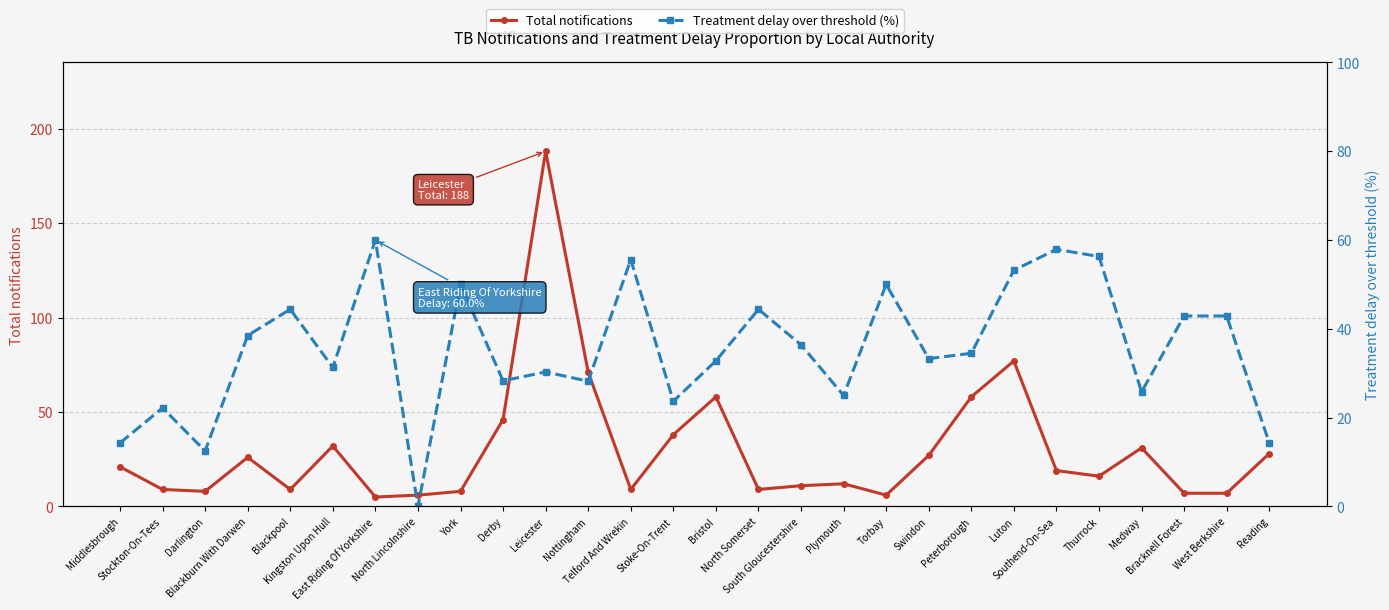

At which category does Treatment delay over threshold (%) reach its first local peak?

Stockton-On-Tees